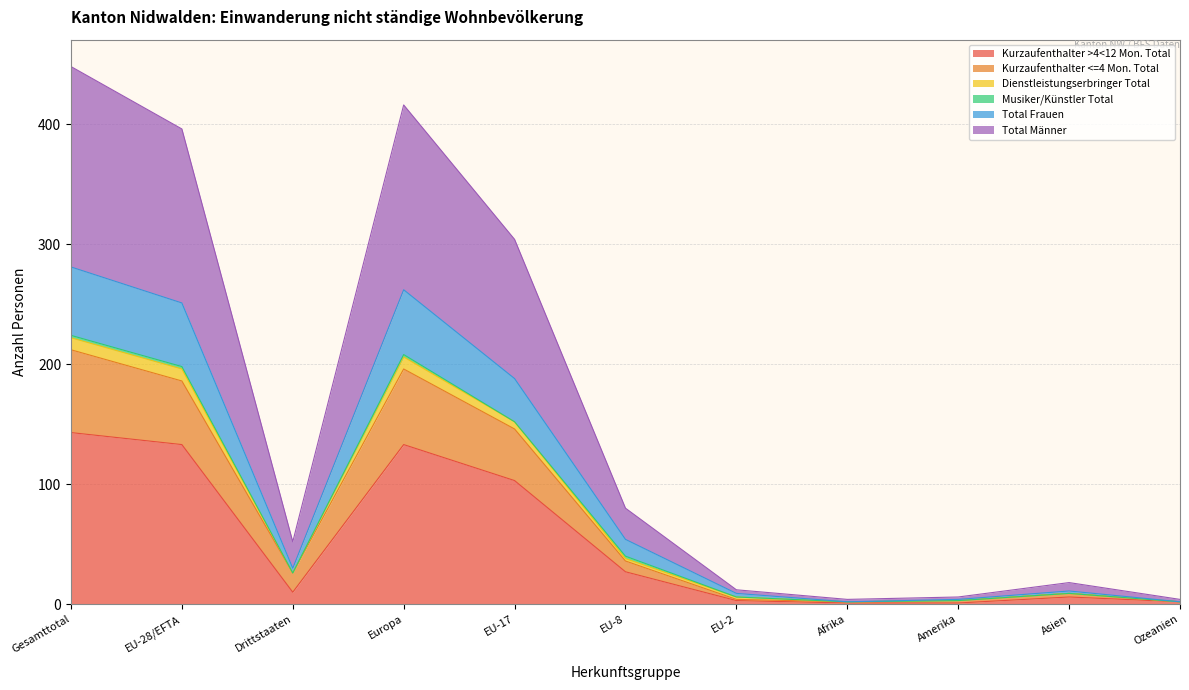

Does the chart have visible grid lines?

Yes